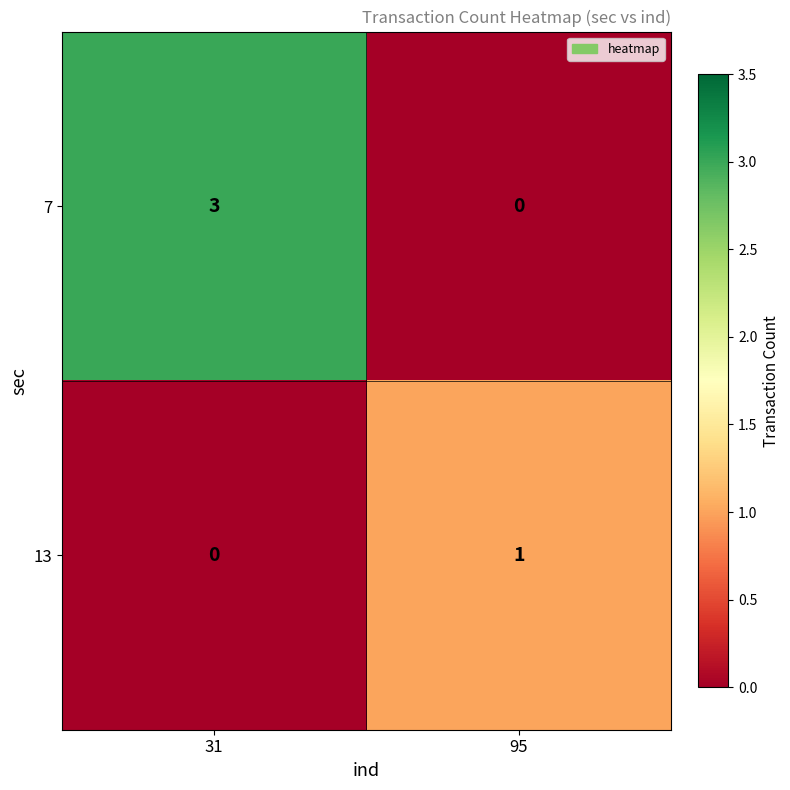

Where is 13 nearest to the value 0?

31